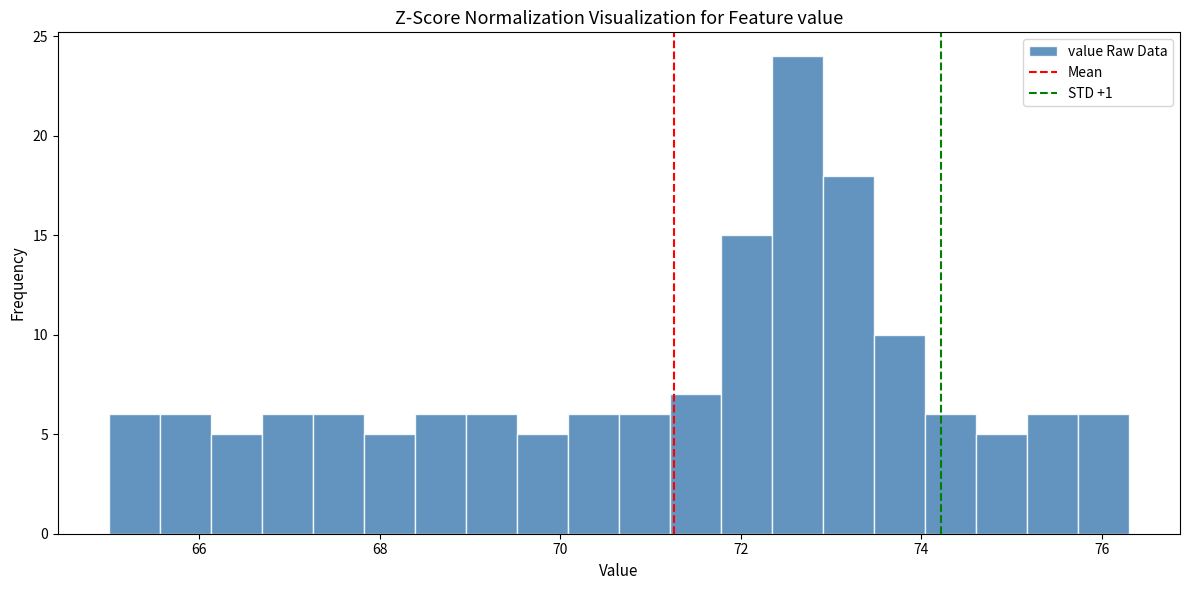

Read against the x-axis, roughly where is the centre of the tallest bar?

72.6